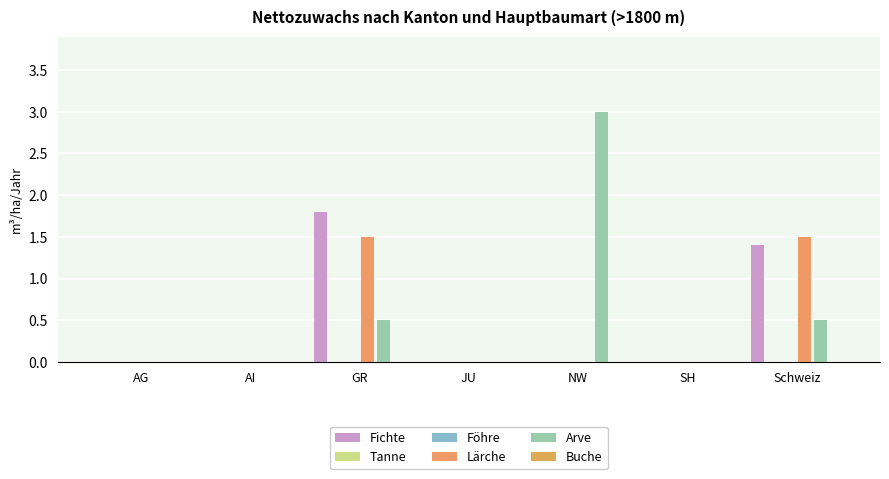

Are the bars horizontal?

No